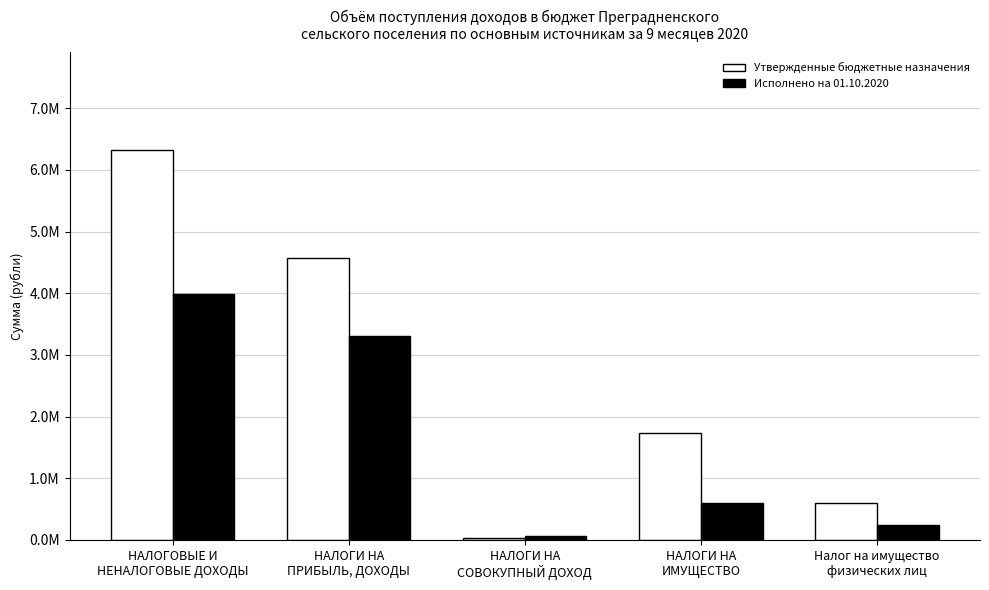

Are the bars grouped side by side (vs. stacked)?

Yes